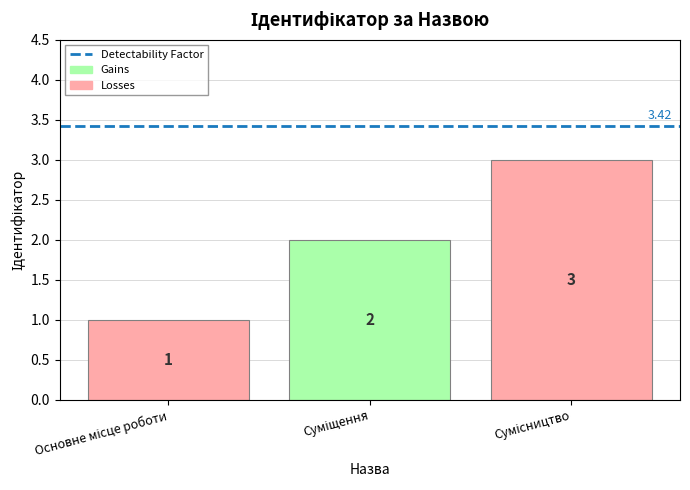

What is the change in value from Суміщення to Сумісництво?

+1